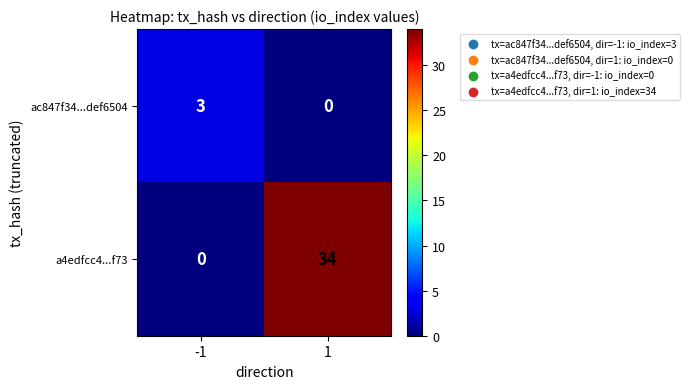

Which series has the largest total across all categories?

a4edfcc4...f73